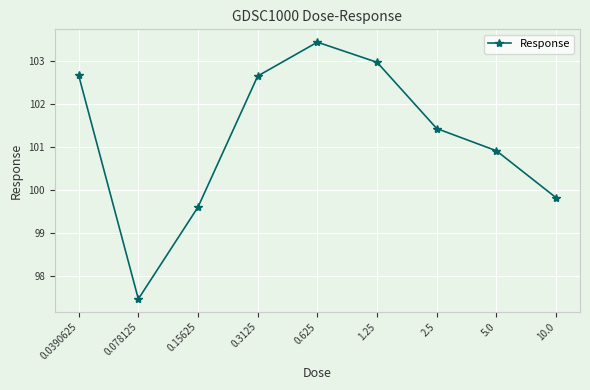

How many data points are above 101?

5